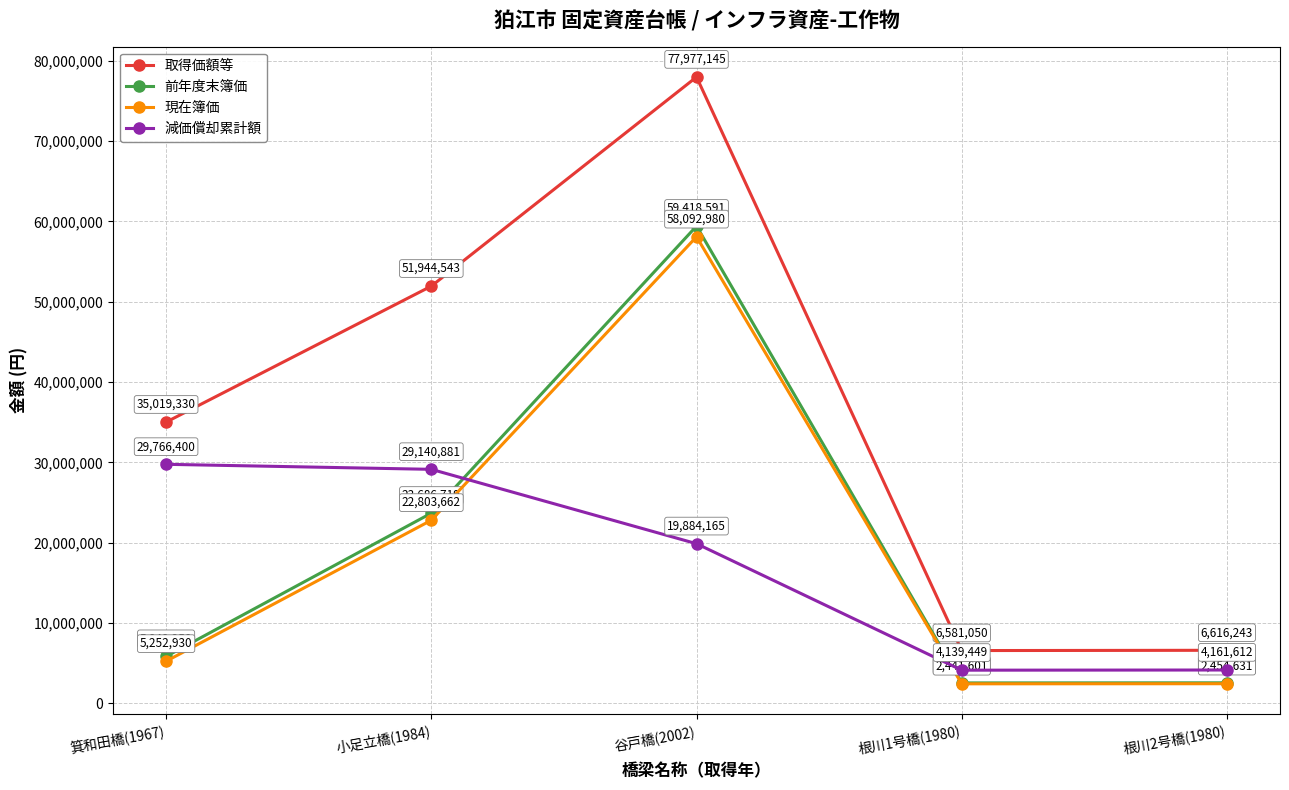

What is the average value of the 前年度末簿価 series?

18814831